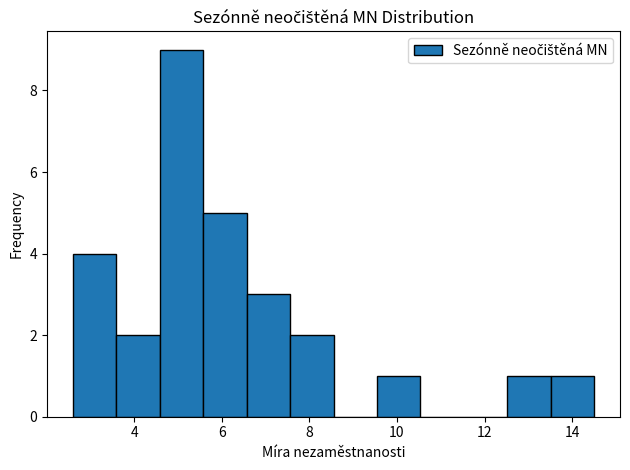

Over which range of the x-axis is the bar tallest?

4.6 to 5.6